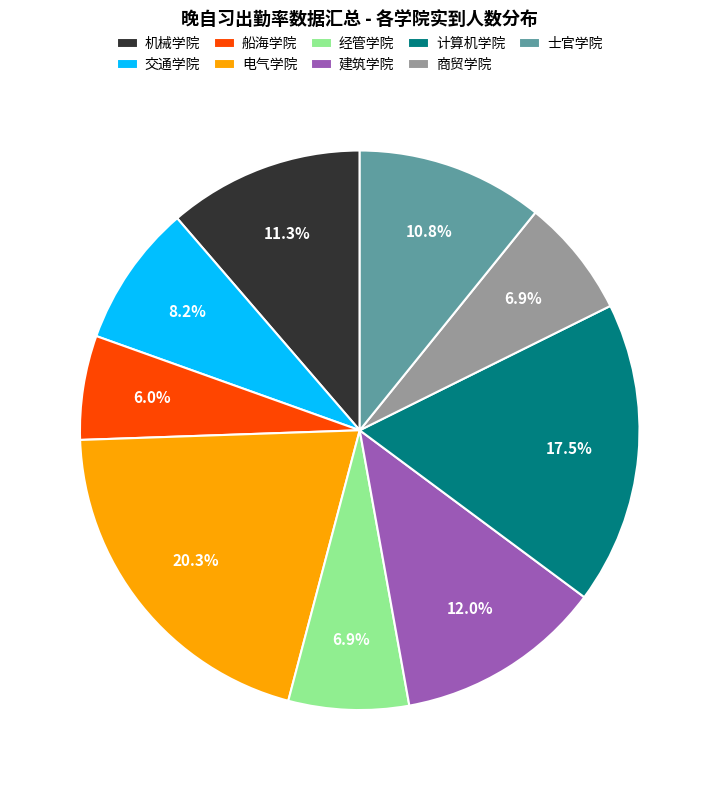

Do 士官学院 and 机械学院 together represent more than half of the pie?

No